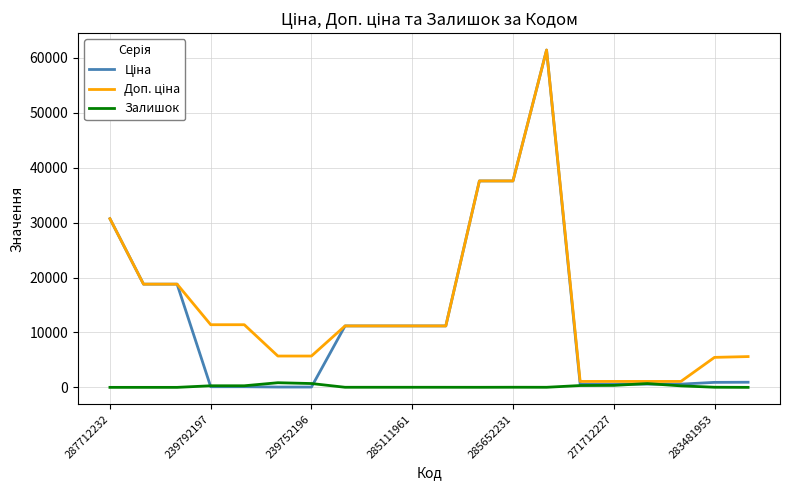

In Залишок, how many points are lower than both neighbors (excluding endpoints)?

2